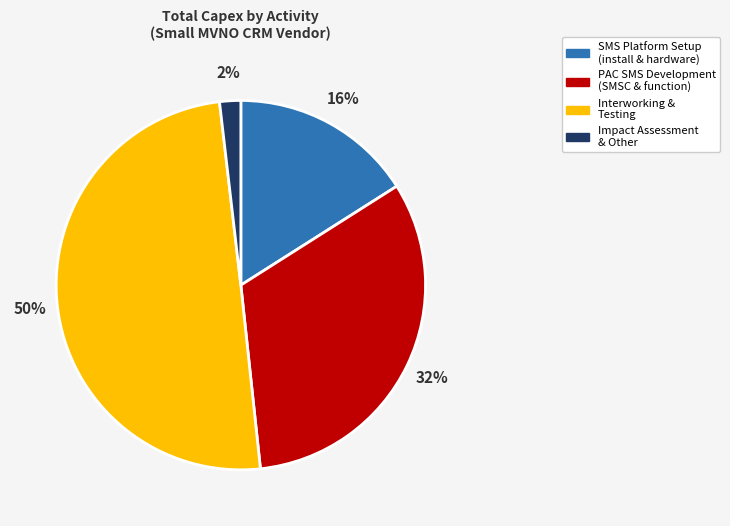

To the nearest percent, what is the difference between the largest and smallest slice percentages?

48%